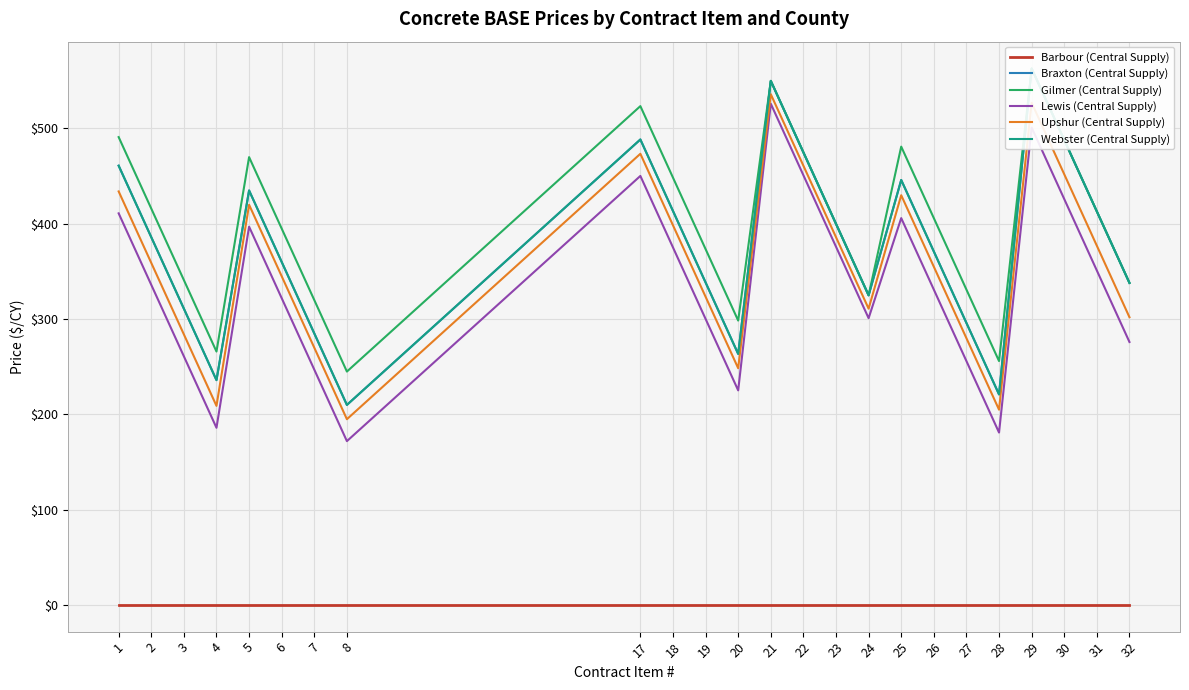

Where is the first local maximum for Upshur (Central Supply)?

5